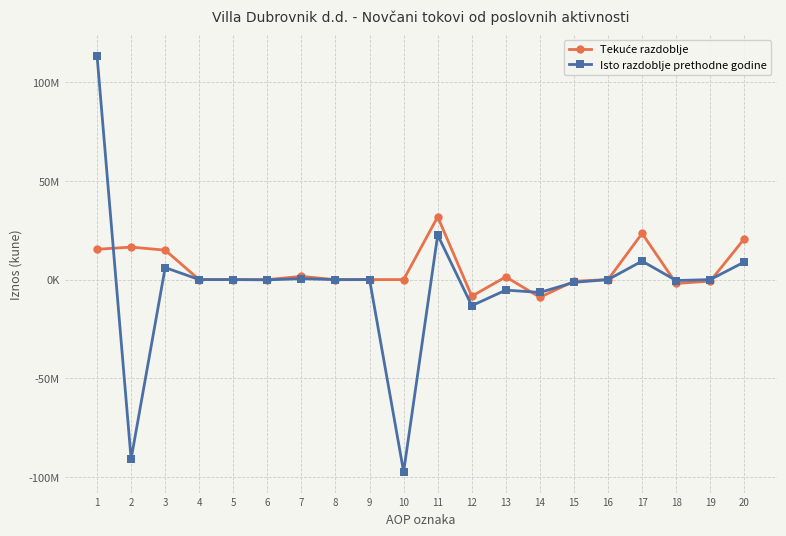

Which series has the largest range (max minus min)?

Isto razdoblje prethodne godine